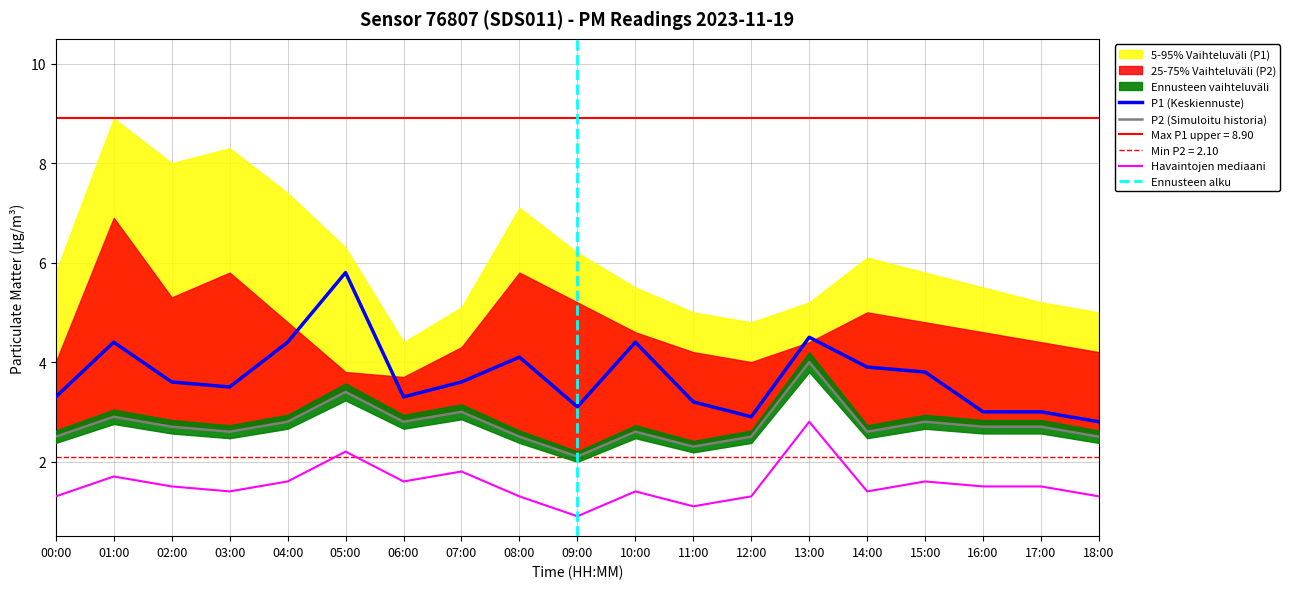

At which label does P1 reach its peak?

05:00